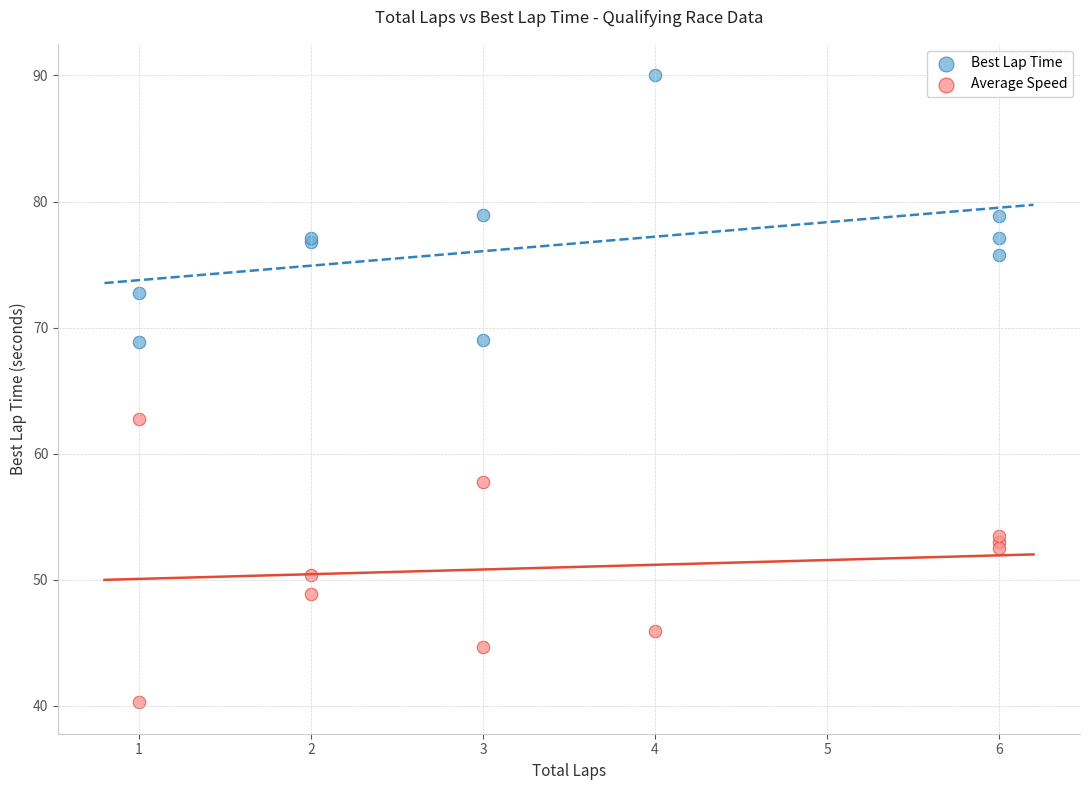

What are all the series names shown in the legend?

Best Lap Time, Average Speed